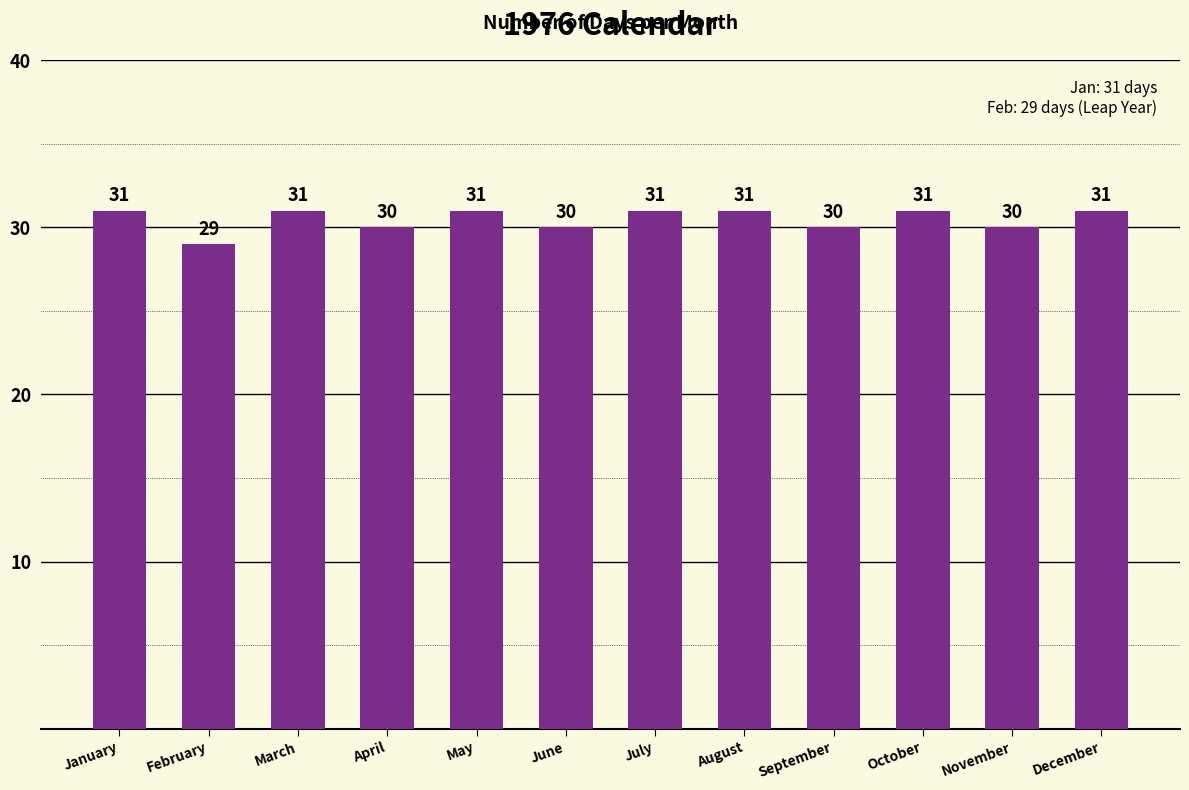

True or false: the data shows 41 at September.

False